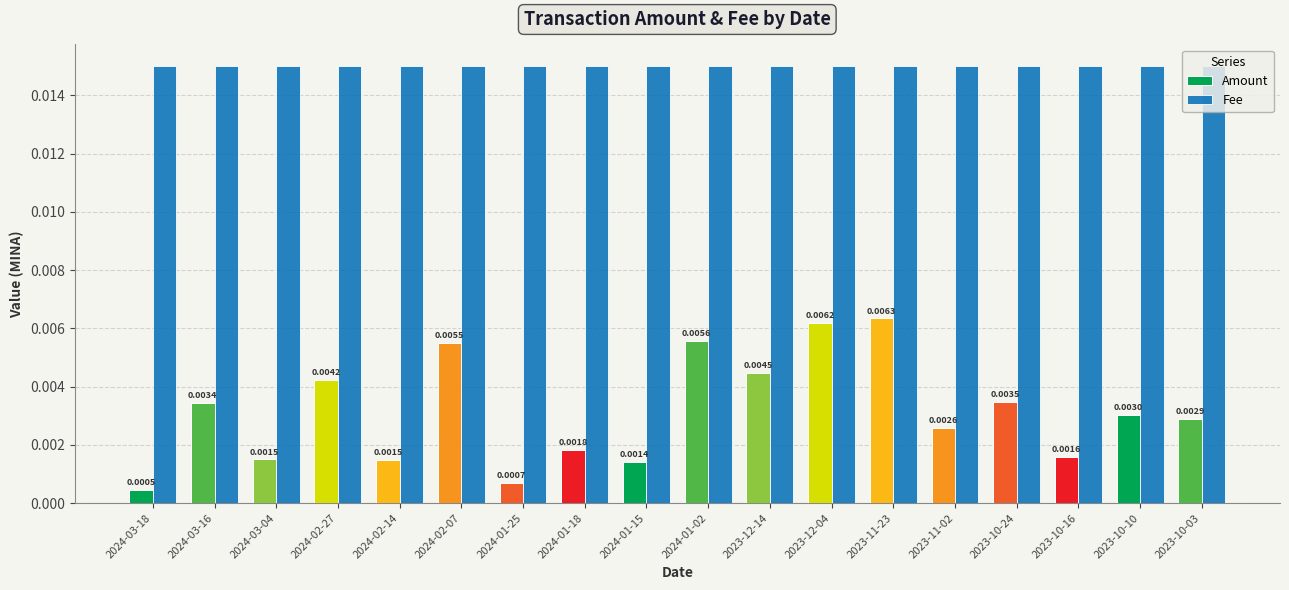

At how many categories does at least one series exceed 0?

18